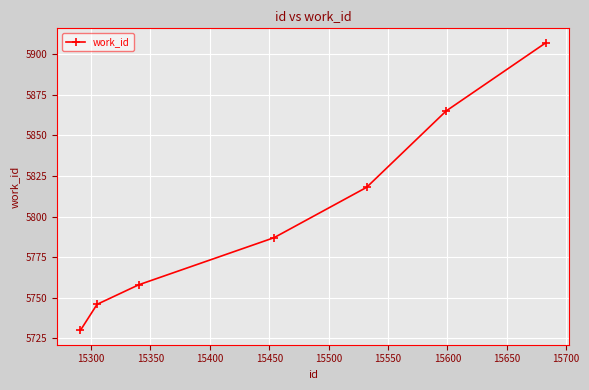

True or false: there are more than 2 points higher than both neighbors.

False